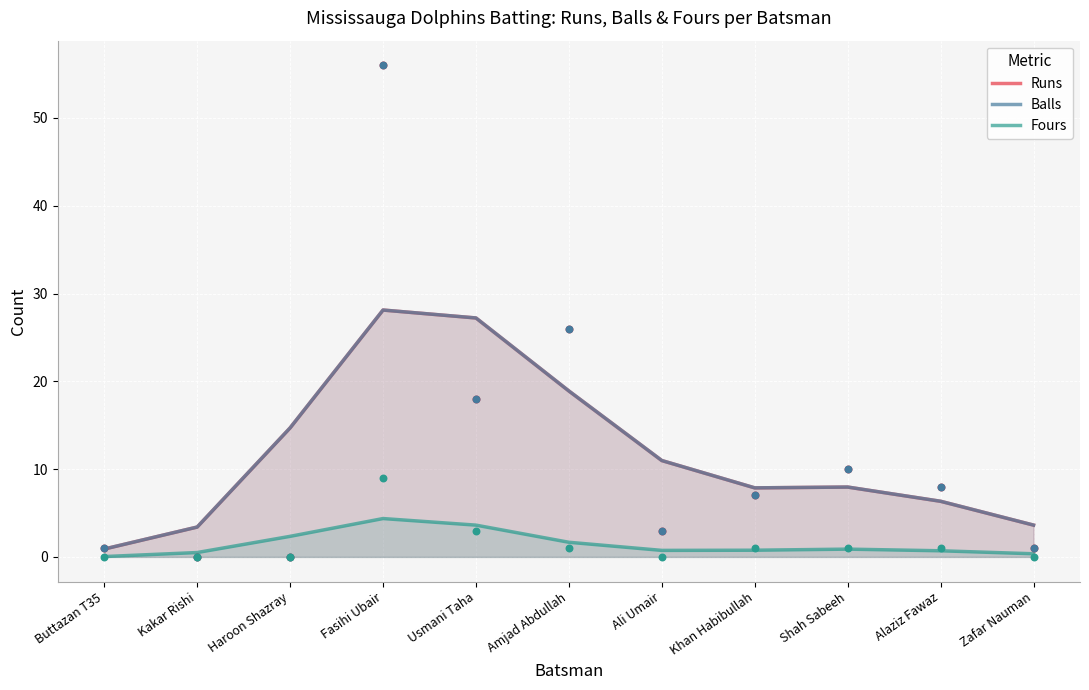

At which category is the sum across all series the highest?

Fasihi Ubair